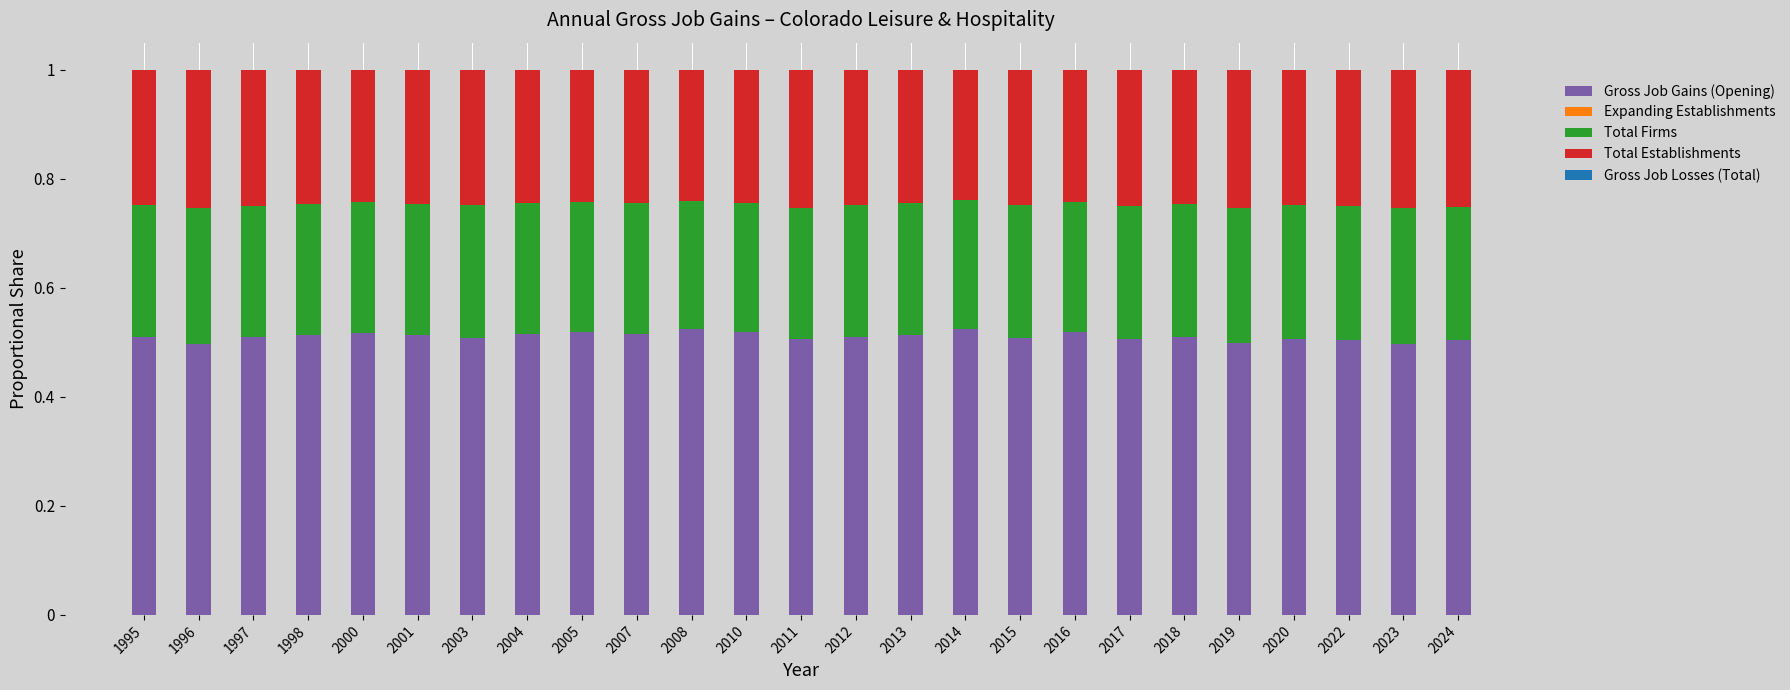

Count the number of data series in this chart.

3